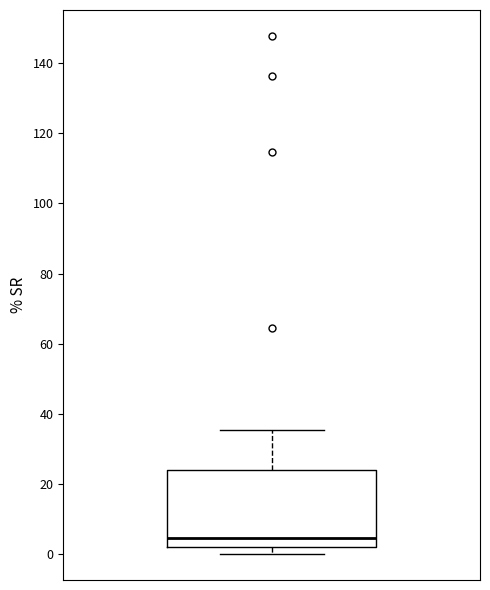

Transcribe this box plot: give where the median line is, the range the box spans, and where the two whiskers end, as read against the y-axis. The values are not printed on the chart, so give them approximately, as read against the axis.

median 4, box 2 to 24, whiskers 0 to 36